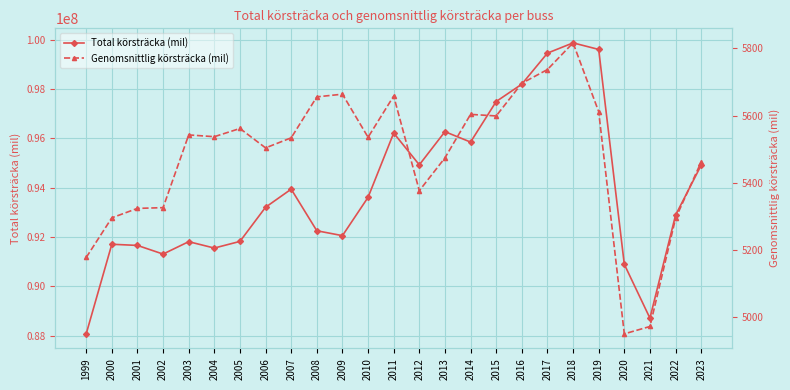

Rank the series by their maximum value, from highest to lowest.

Total körsträcka (mil), Genomsnittlig körsträcka (mil)